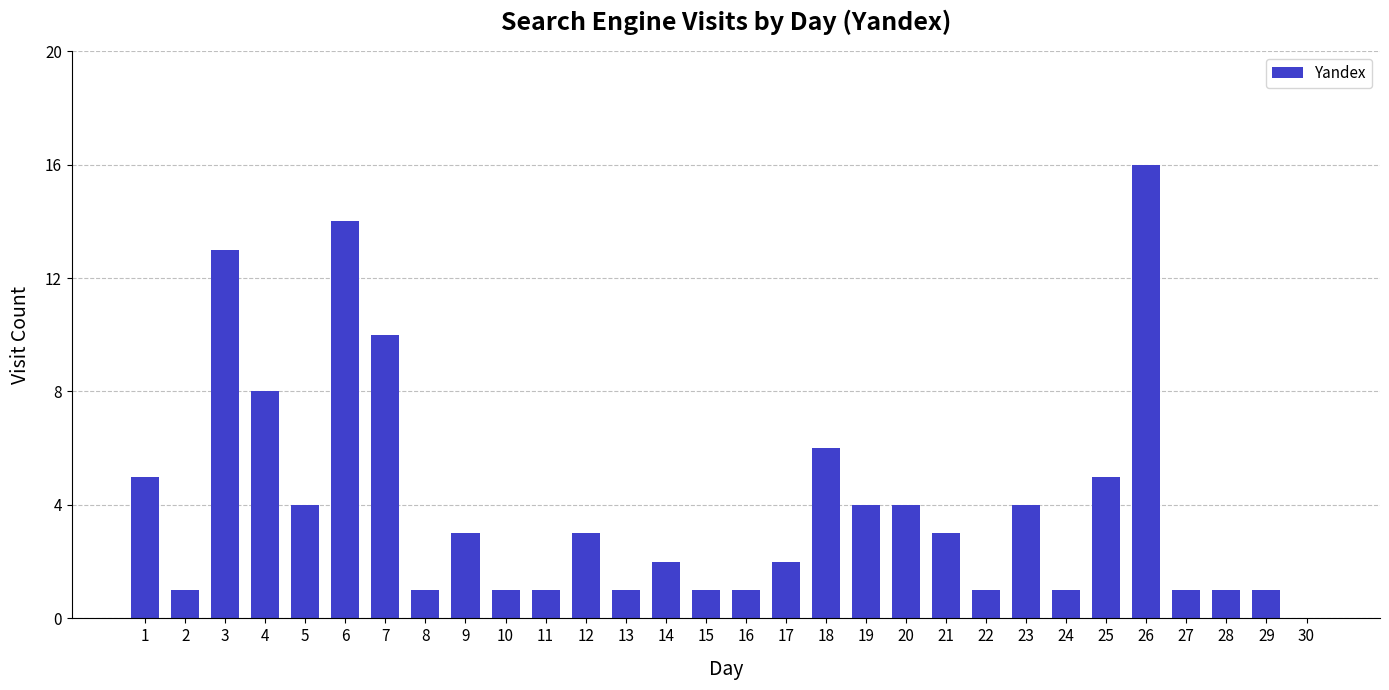

How many distinct data groups are displayed?

1